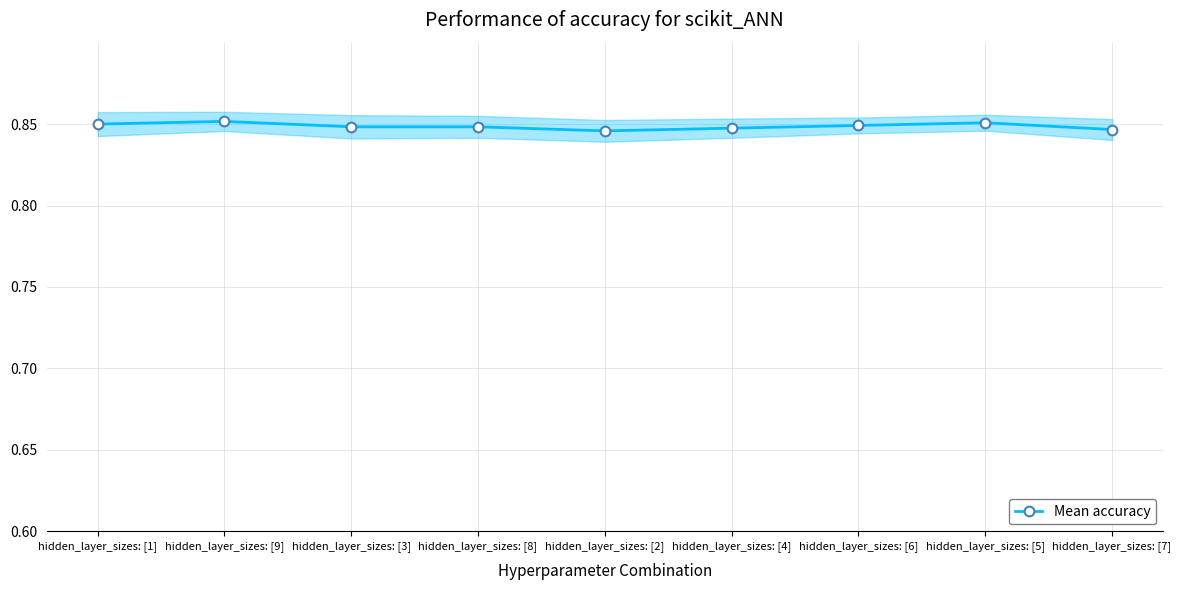

Count the number of categories in the chart.

9